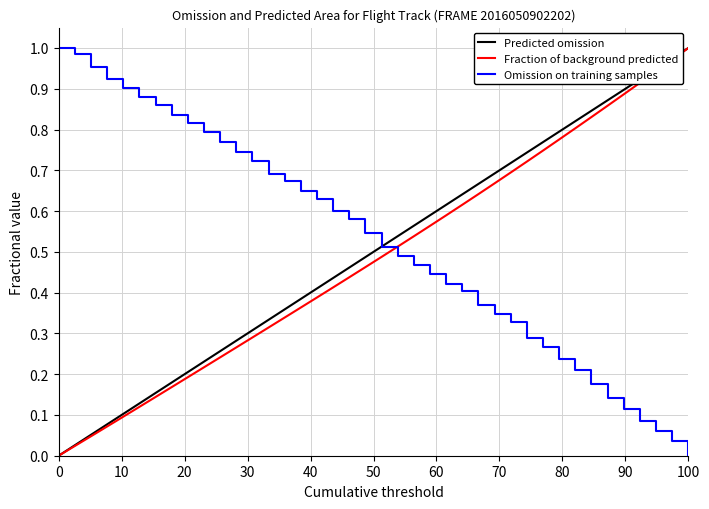

True or false: Omission on training samples and Fraction of background predicted intersect in this chart.

True